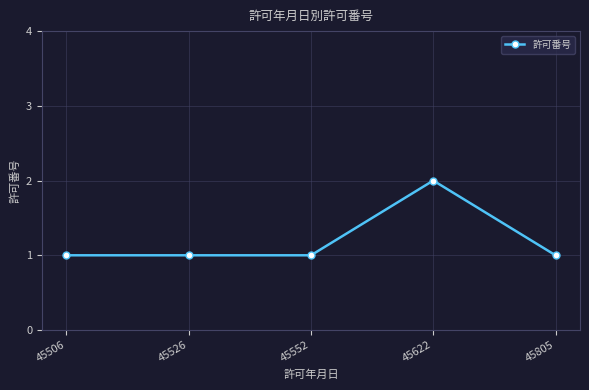

True or false: there are more than 2 points higher than both neighbors.

False